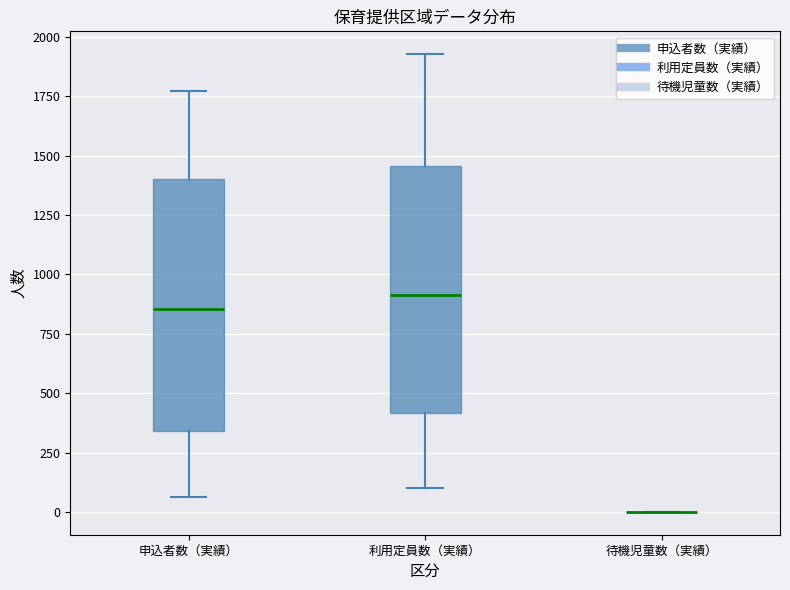

Where does the lower whisker of the box for 申込者数（実績） end on the y-axis? The values are not printed on the chart, so give them approximately, as read against the axis.

50